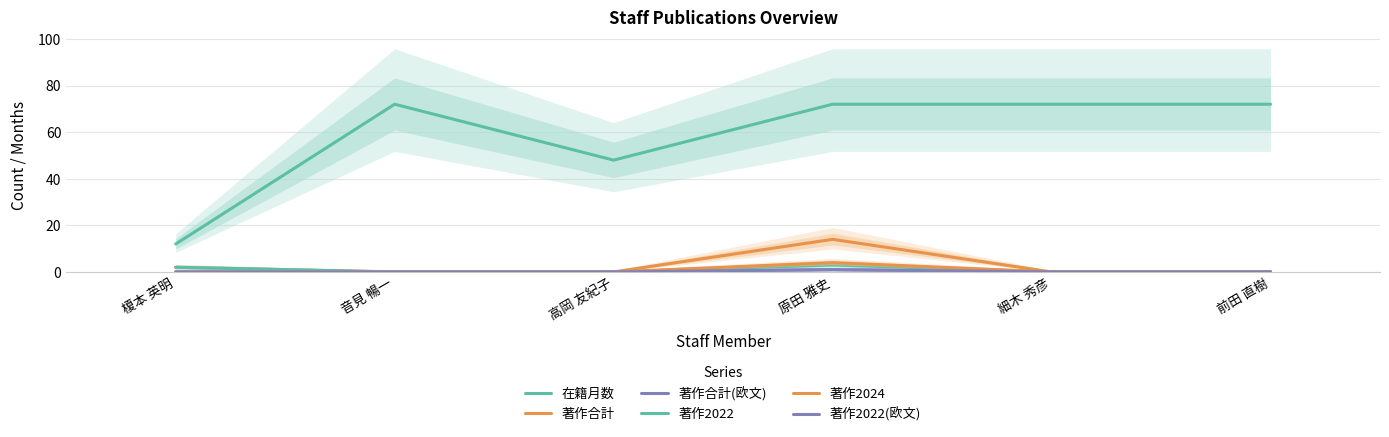

Count the 著作2022 values in the range 0 to 2.

5